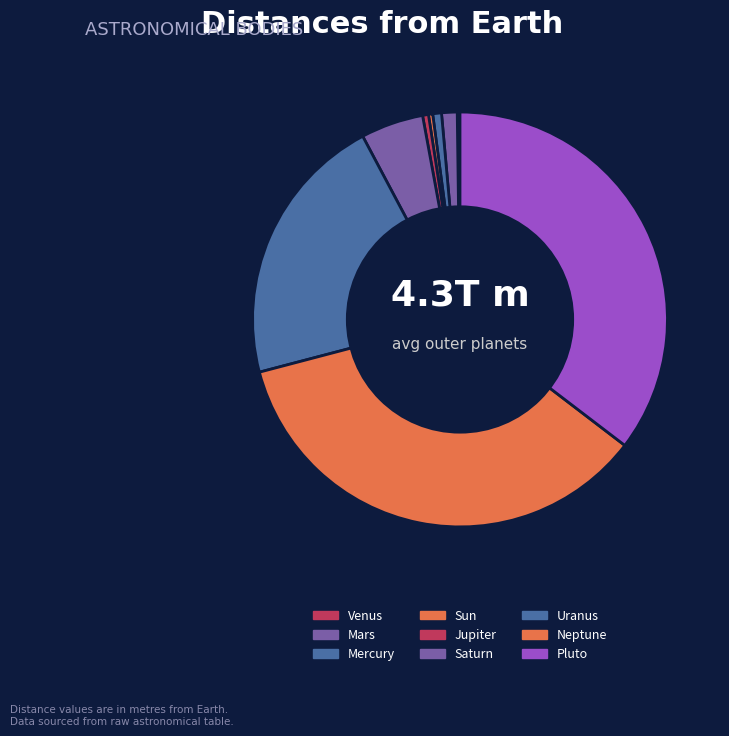

To the nearest percent, what is the average slice percentage?

11%